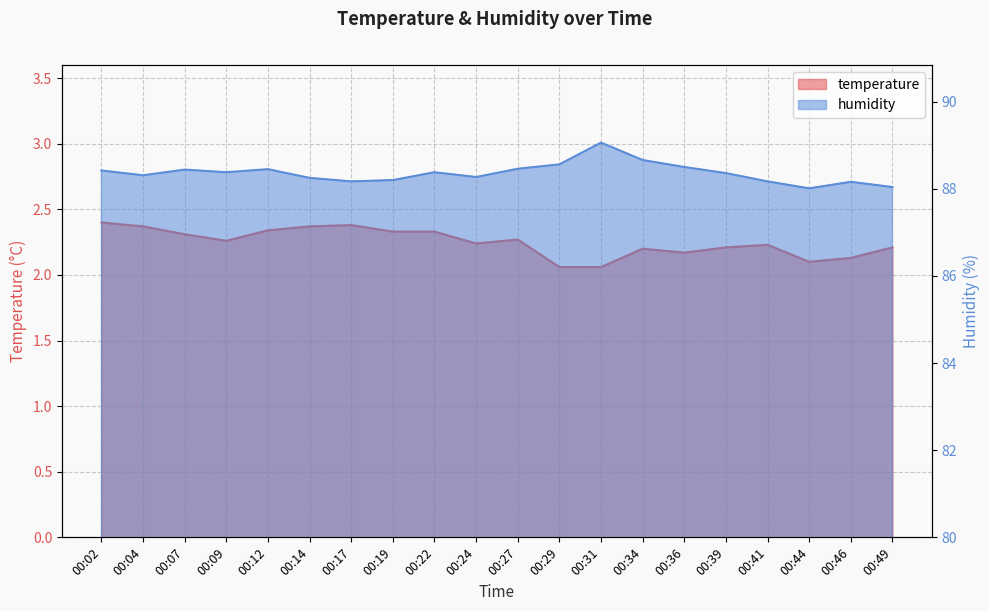

What is the difference between the maximum and second lowest values in the temperature series?

0.3